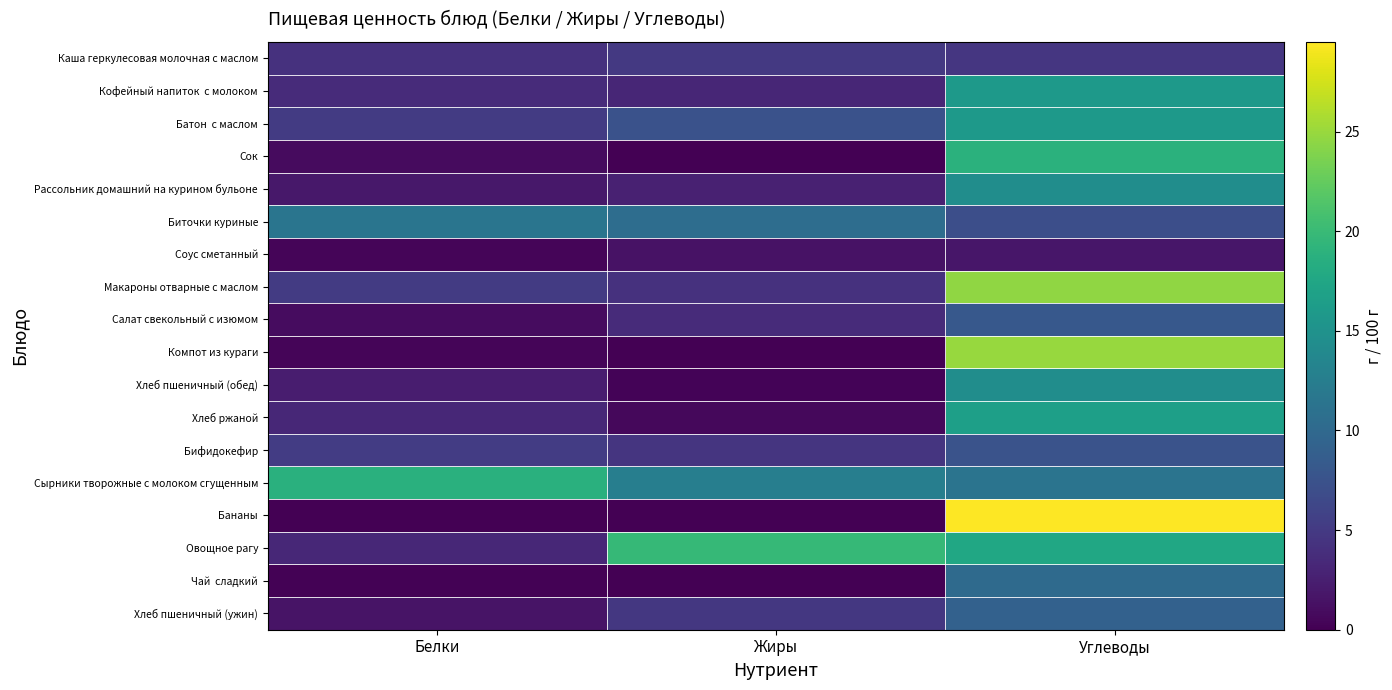

What is the total value across all series at Углеводы?

252.7